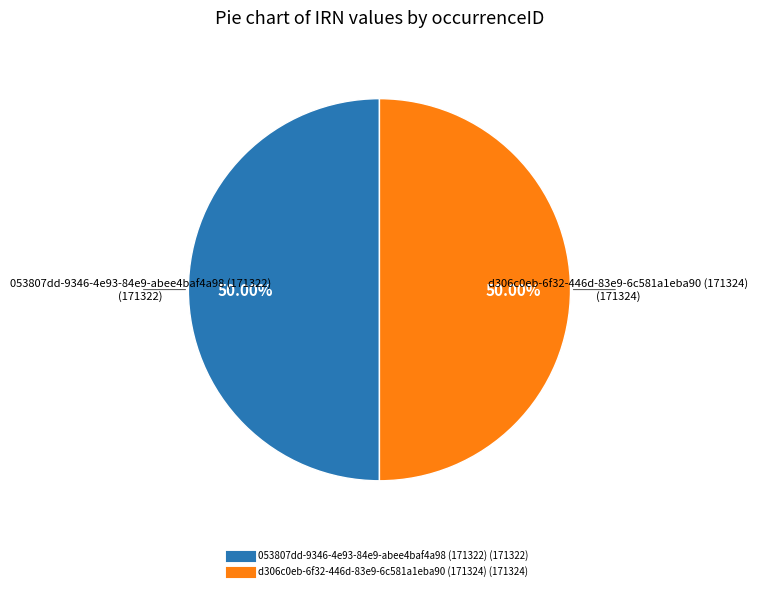

Approximately how many times larger is the value at d306c0eb-6f32-446d-83e9-6c581a1eba90 (171324) compared to 053807dd-9346-4e93-84e9-abee4baf4a98 (171322)?

1.0